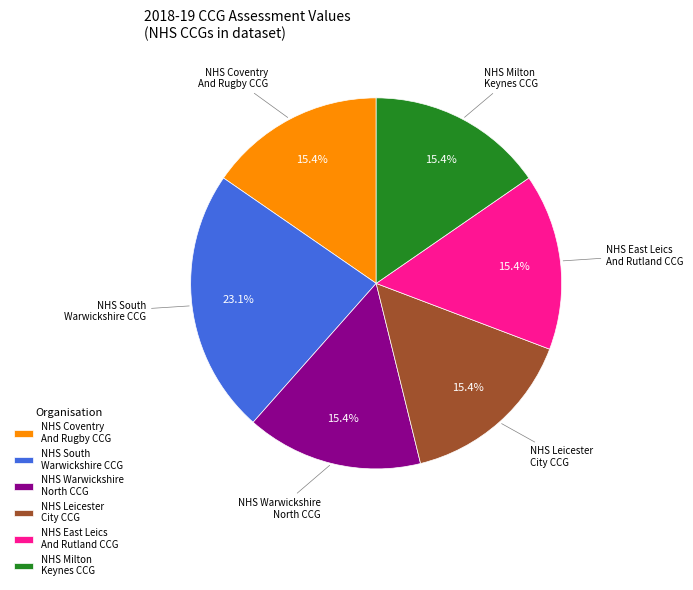

Which slice is the largest?

NHS South Warwickshire CCG